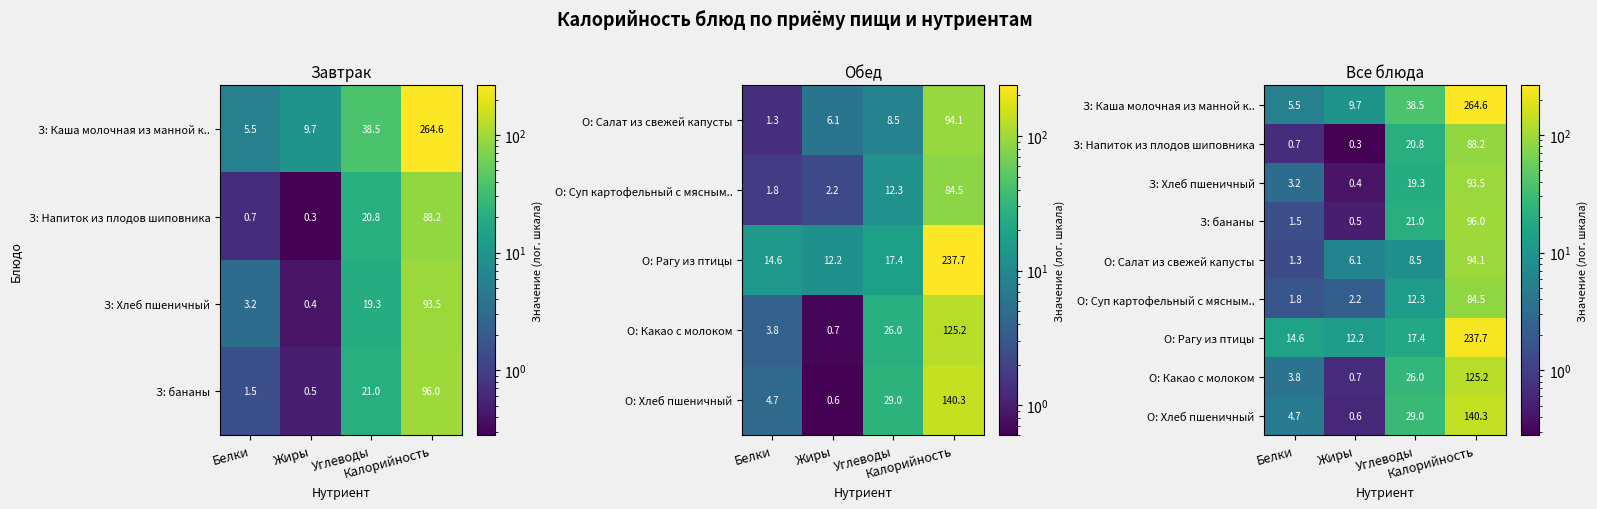

Between Белки and Жиры, which is larger?

Жиры